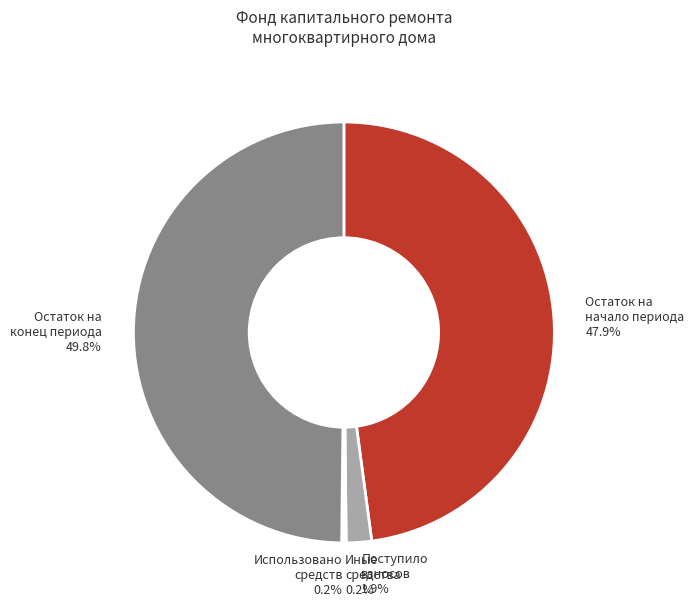

Which category has the biggest portion of the pie?

Остаток на конец периода